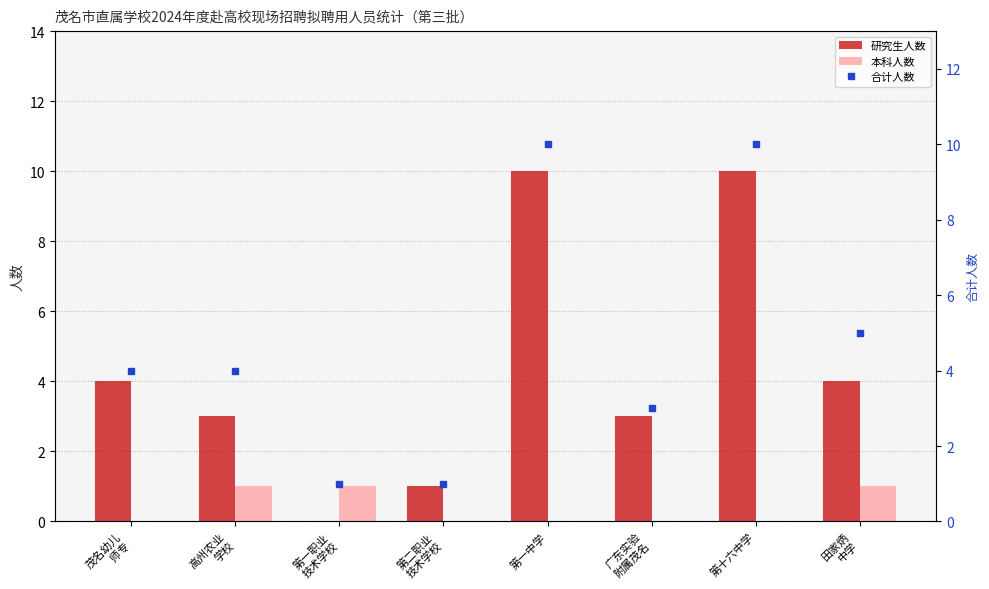

At which label is 本科人数 closest to 0?

茂名幼儿
师专